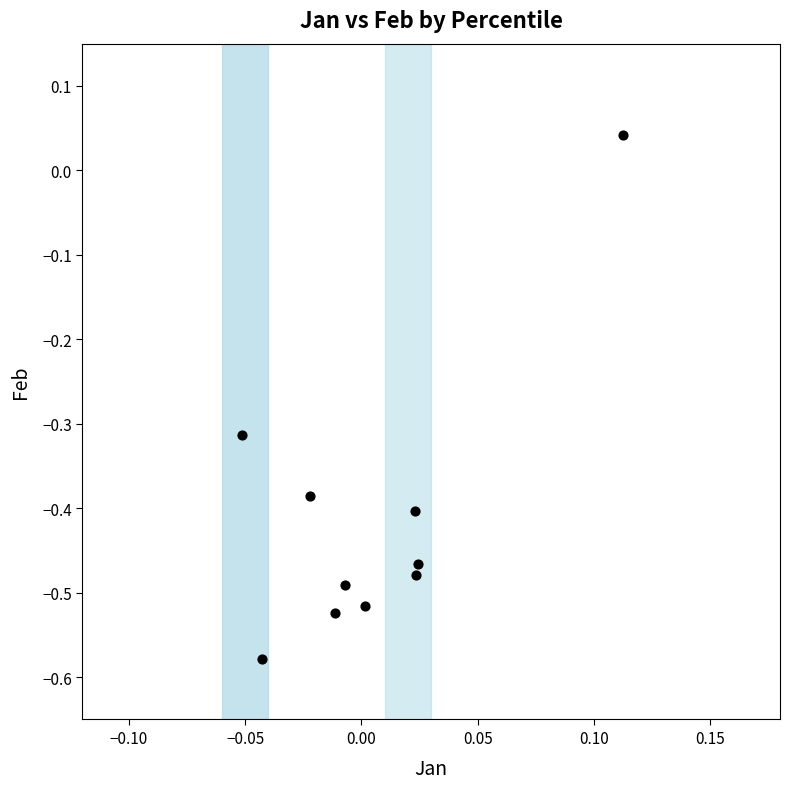

What is the range of Y values (max minus min)?

0.6